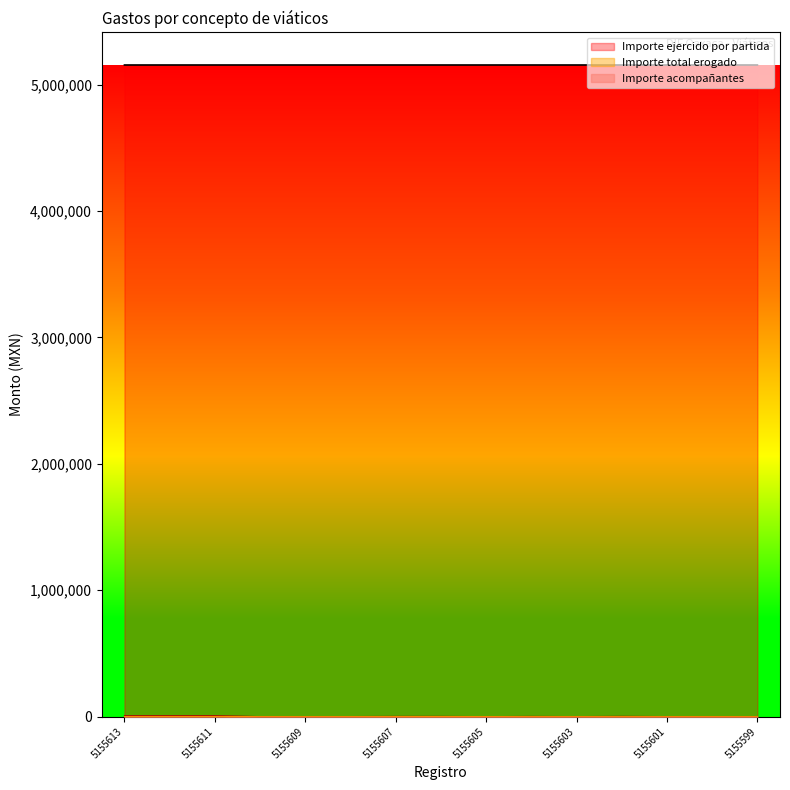

Is it true that Importe acompañantes equals 112.6 at 5155601?

False